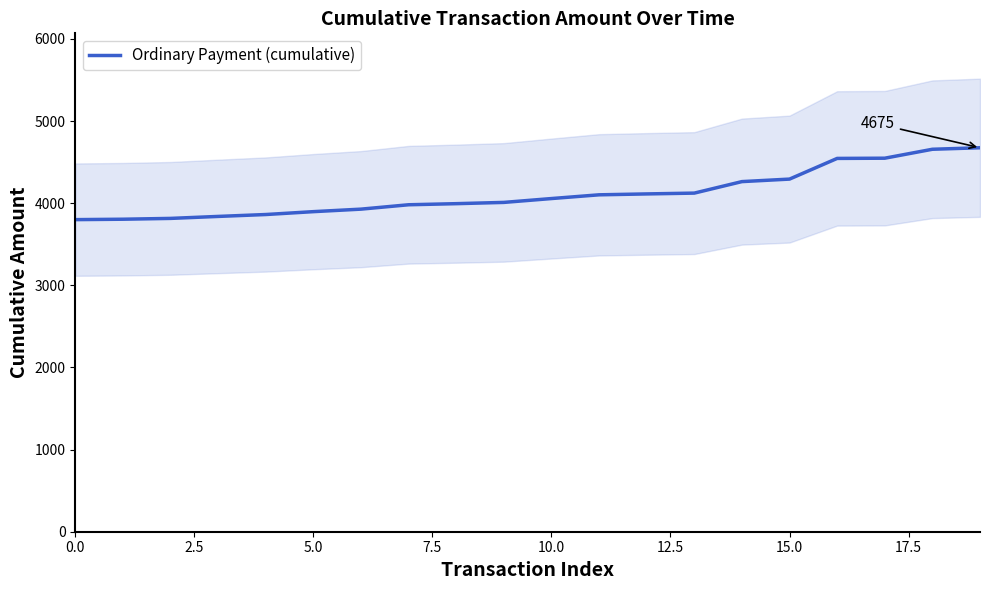

What is the difference between the values at 14 and 12?

149.9